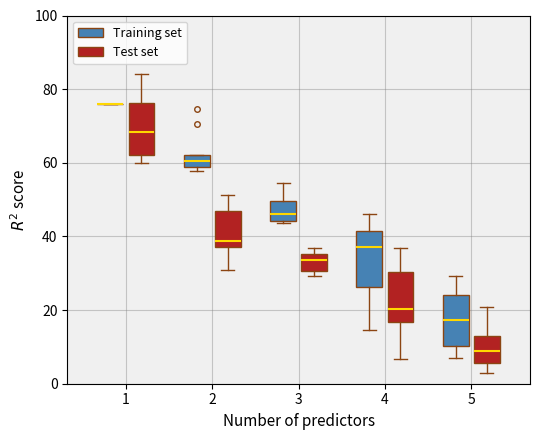

Reading left to right, transcribe this box plot: for each box, give where its median line is, the range the box spans, and where its two whiskers end, as read against the y-axis. The values are not printed on the chart, so give them approximately, as read against the axis.

1 (Training set): box collapsed to a line at 76, whiskers 76 to 76
1 (Test set): median 68, box 62 to 76, whiskers 60 to 84
2 (Training set): median 60, box 58 to 62, whiskers 58 (just below the box's lower edge) to 62
2 (Test set): median 38 (just above the box's lower edge), box 38 to 46, whiskers 30 to 52
3 (Training set): median 46, box 44 to 50, whiskers 44 to 54
3 (Test set): median 34, box 30 to 36, whiskers 30 (just below the box's lower edge) to 36 (just above the box's upper edge)
4 (Training set): median 38, box 26 to 42, whiskers 14 to 46
4 (Test set): median 20, box 16 to 30, whiskers 6 to 36
5 (Training set): median 18, box 10 to 24, whiskers 8 to 30
5 (Test set): median 8, box 6 to 14, whiskers 2 to 20